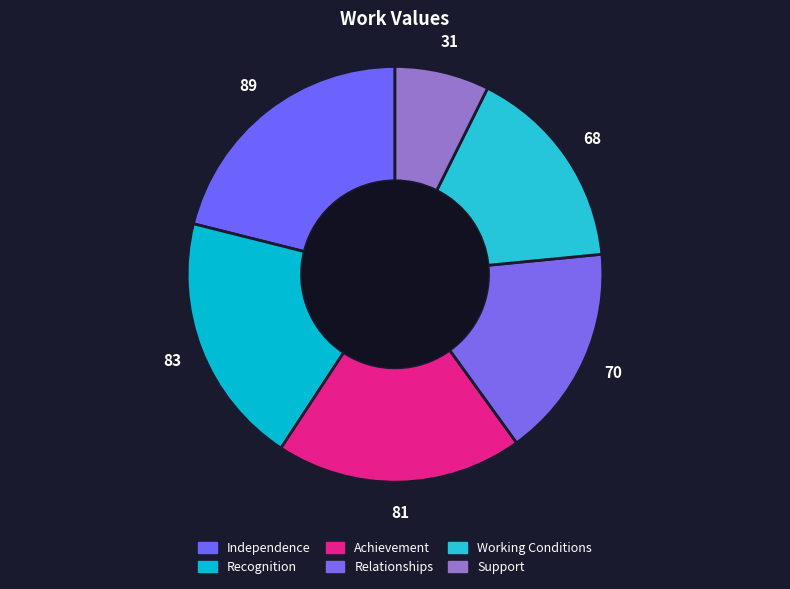

To the nearest percent, what portion does Relationships represent?

17%